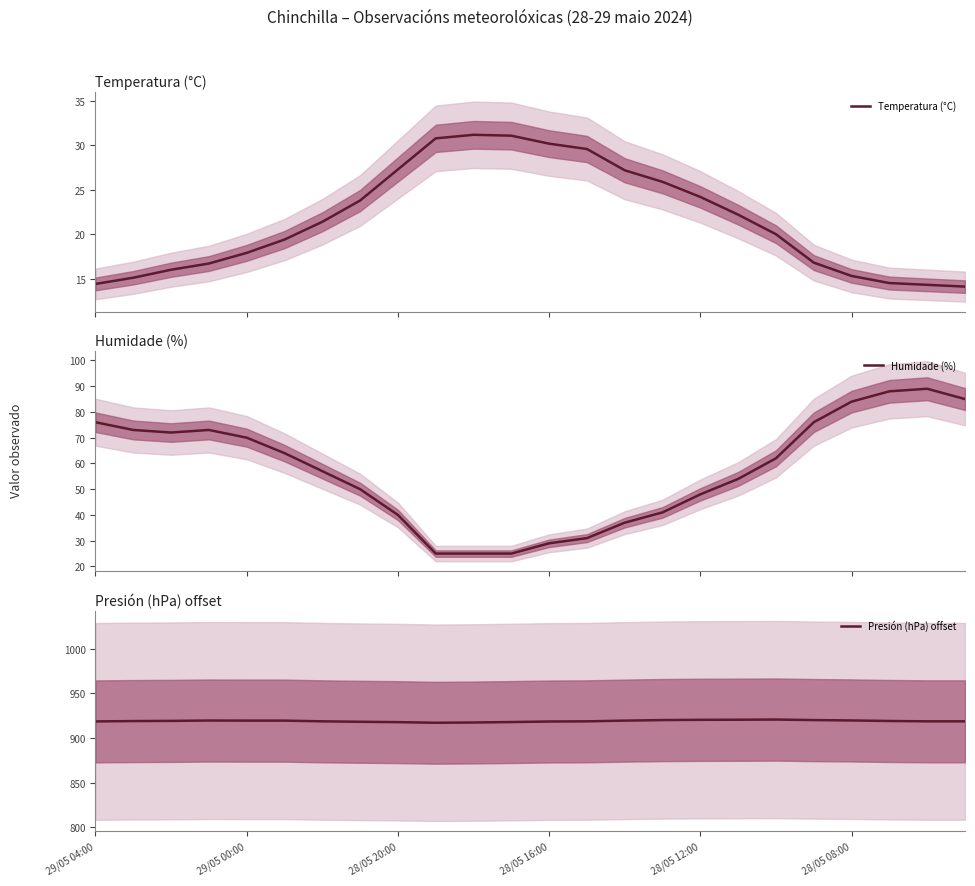

In Humidade (%), how many points are lower than both neighbors (excluding endpoints)?

1